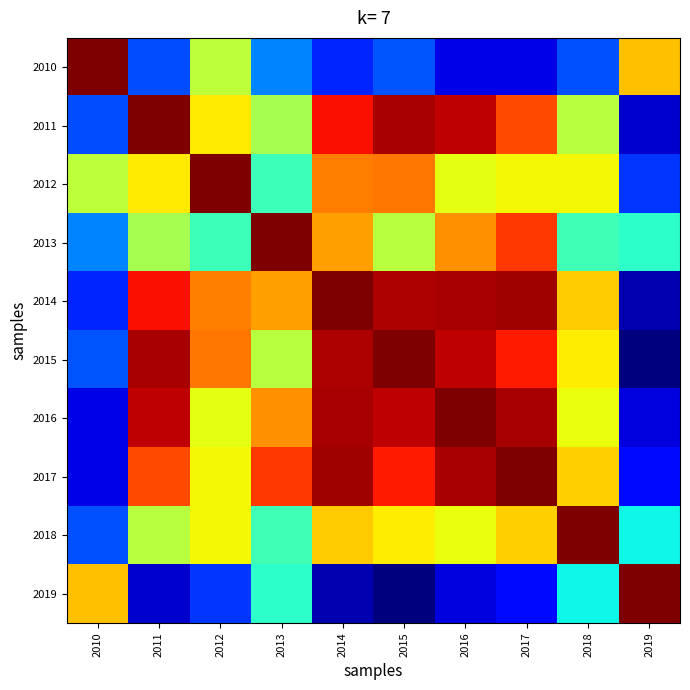

Which series has the largest range (max minus min)?

2015